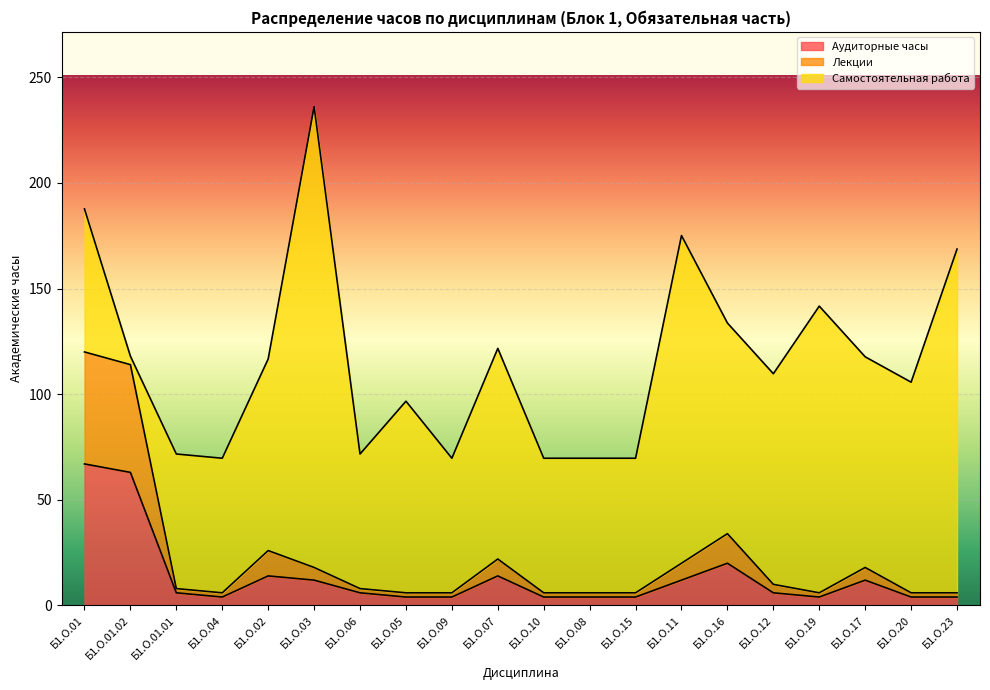

What is the maximum value for Аудиторные часы?

67.0